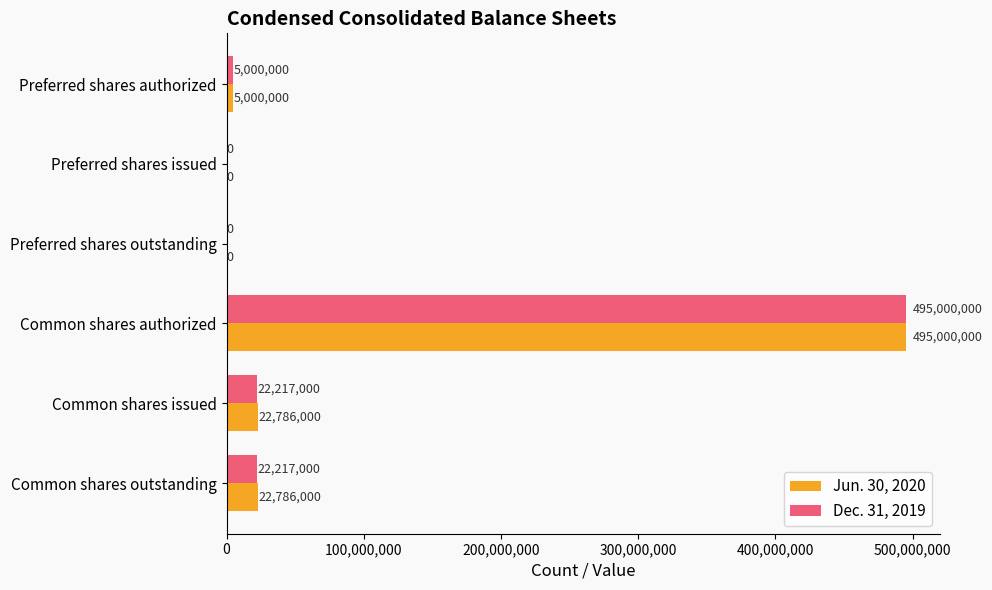

What is the sum of the Dec. 31, 2019 values at Common shares issued and Preferred shares outstanding?

22217000